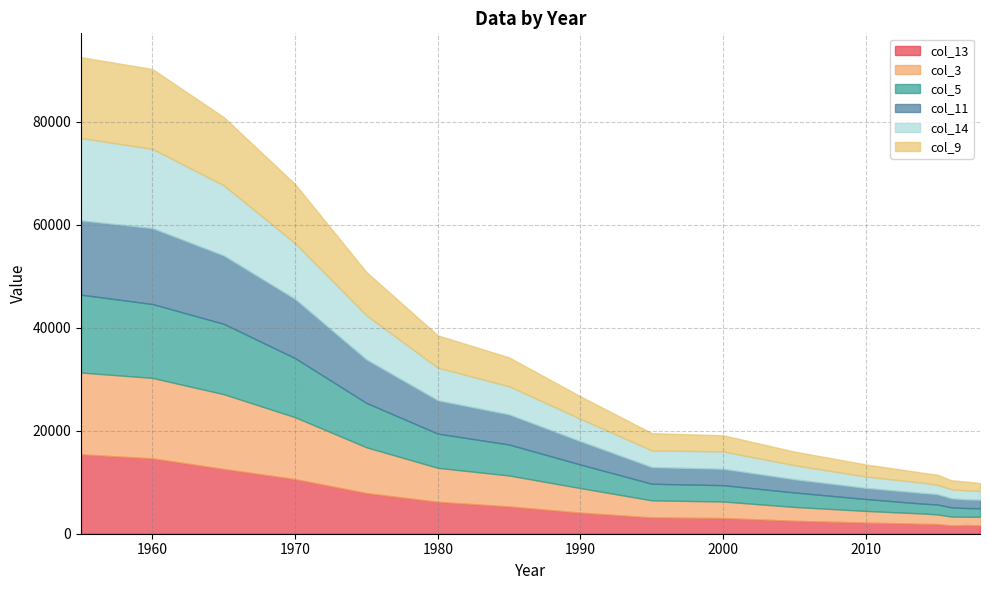

Where do col_13 and col_5 first cross each other?

1960 and 1965